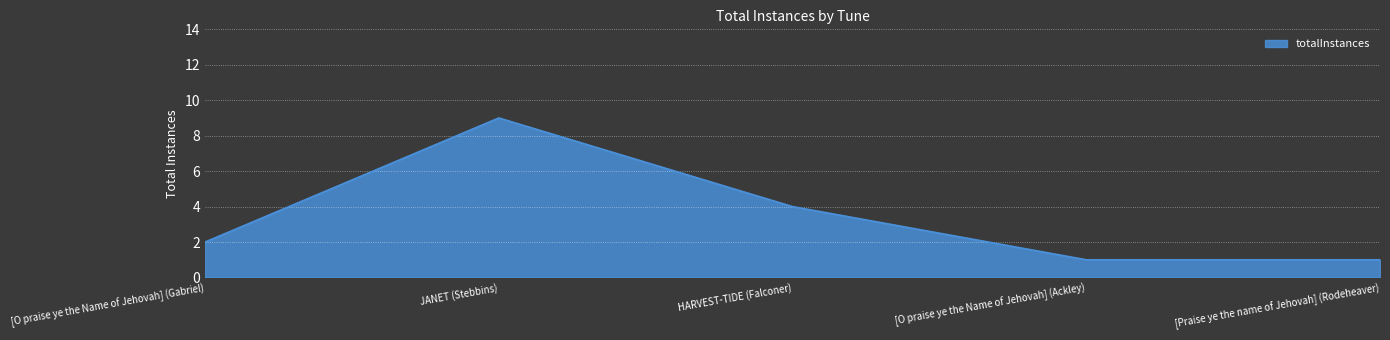

Reading right to left, transcribe all the data shown in this chart.

[Praise ye the name of Jehovah] (Rodeheaver)=1	[O praise ye the Name of Jehovah] (Ackley)=1	HARVEST-TIDE (Falconer)=4	JANET (Stebbins)=9	[O praise ye the Name of Jehovah] (Gabriel)=2